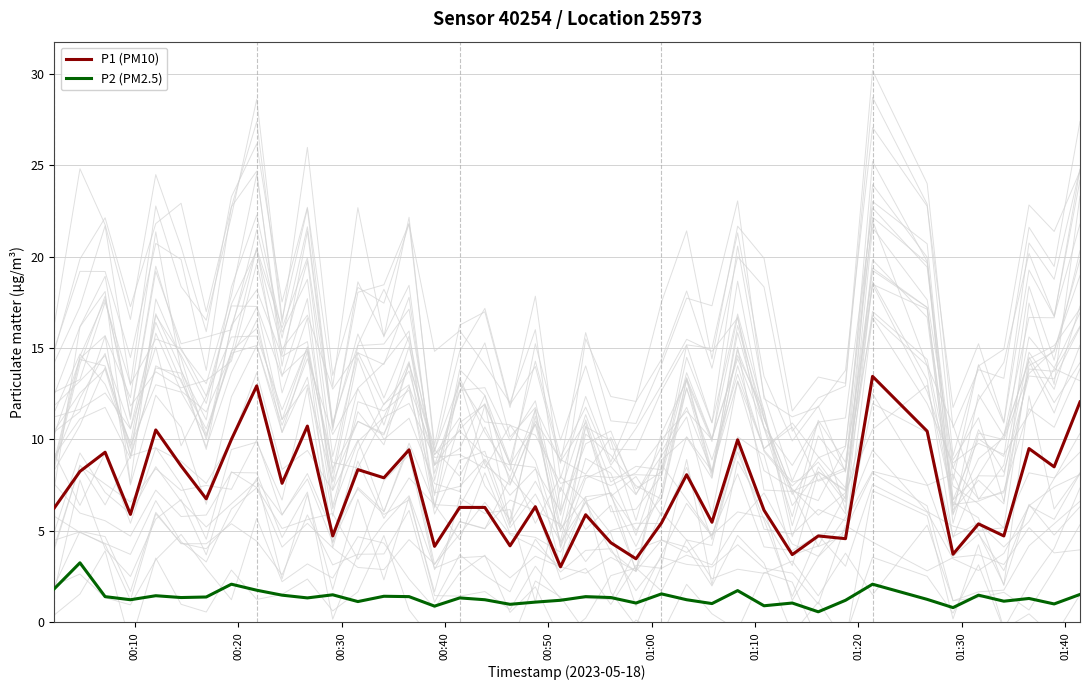

True or false: P1 (PM10) and P2 (PM2.5) intersect in this chart.

False